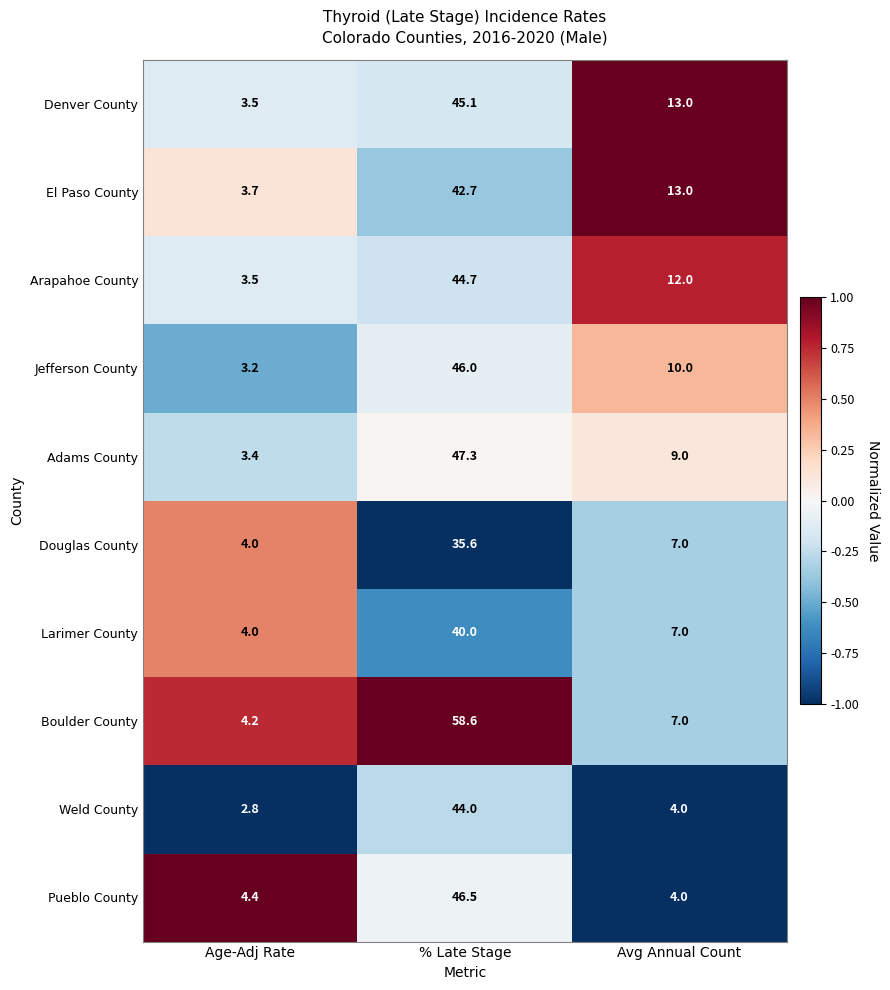

What is the difference between the maximum and minimum values in the Pueblo County series?

42.5